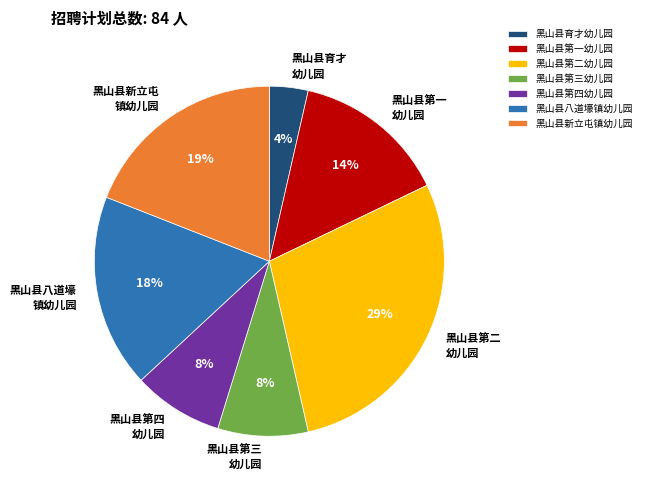

Does 黑山县第三幼儿园 represent more than half of the total?

No